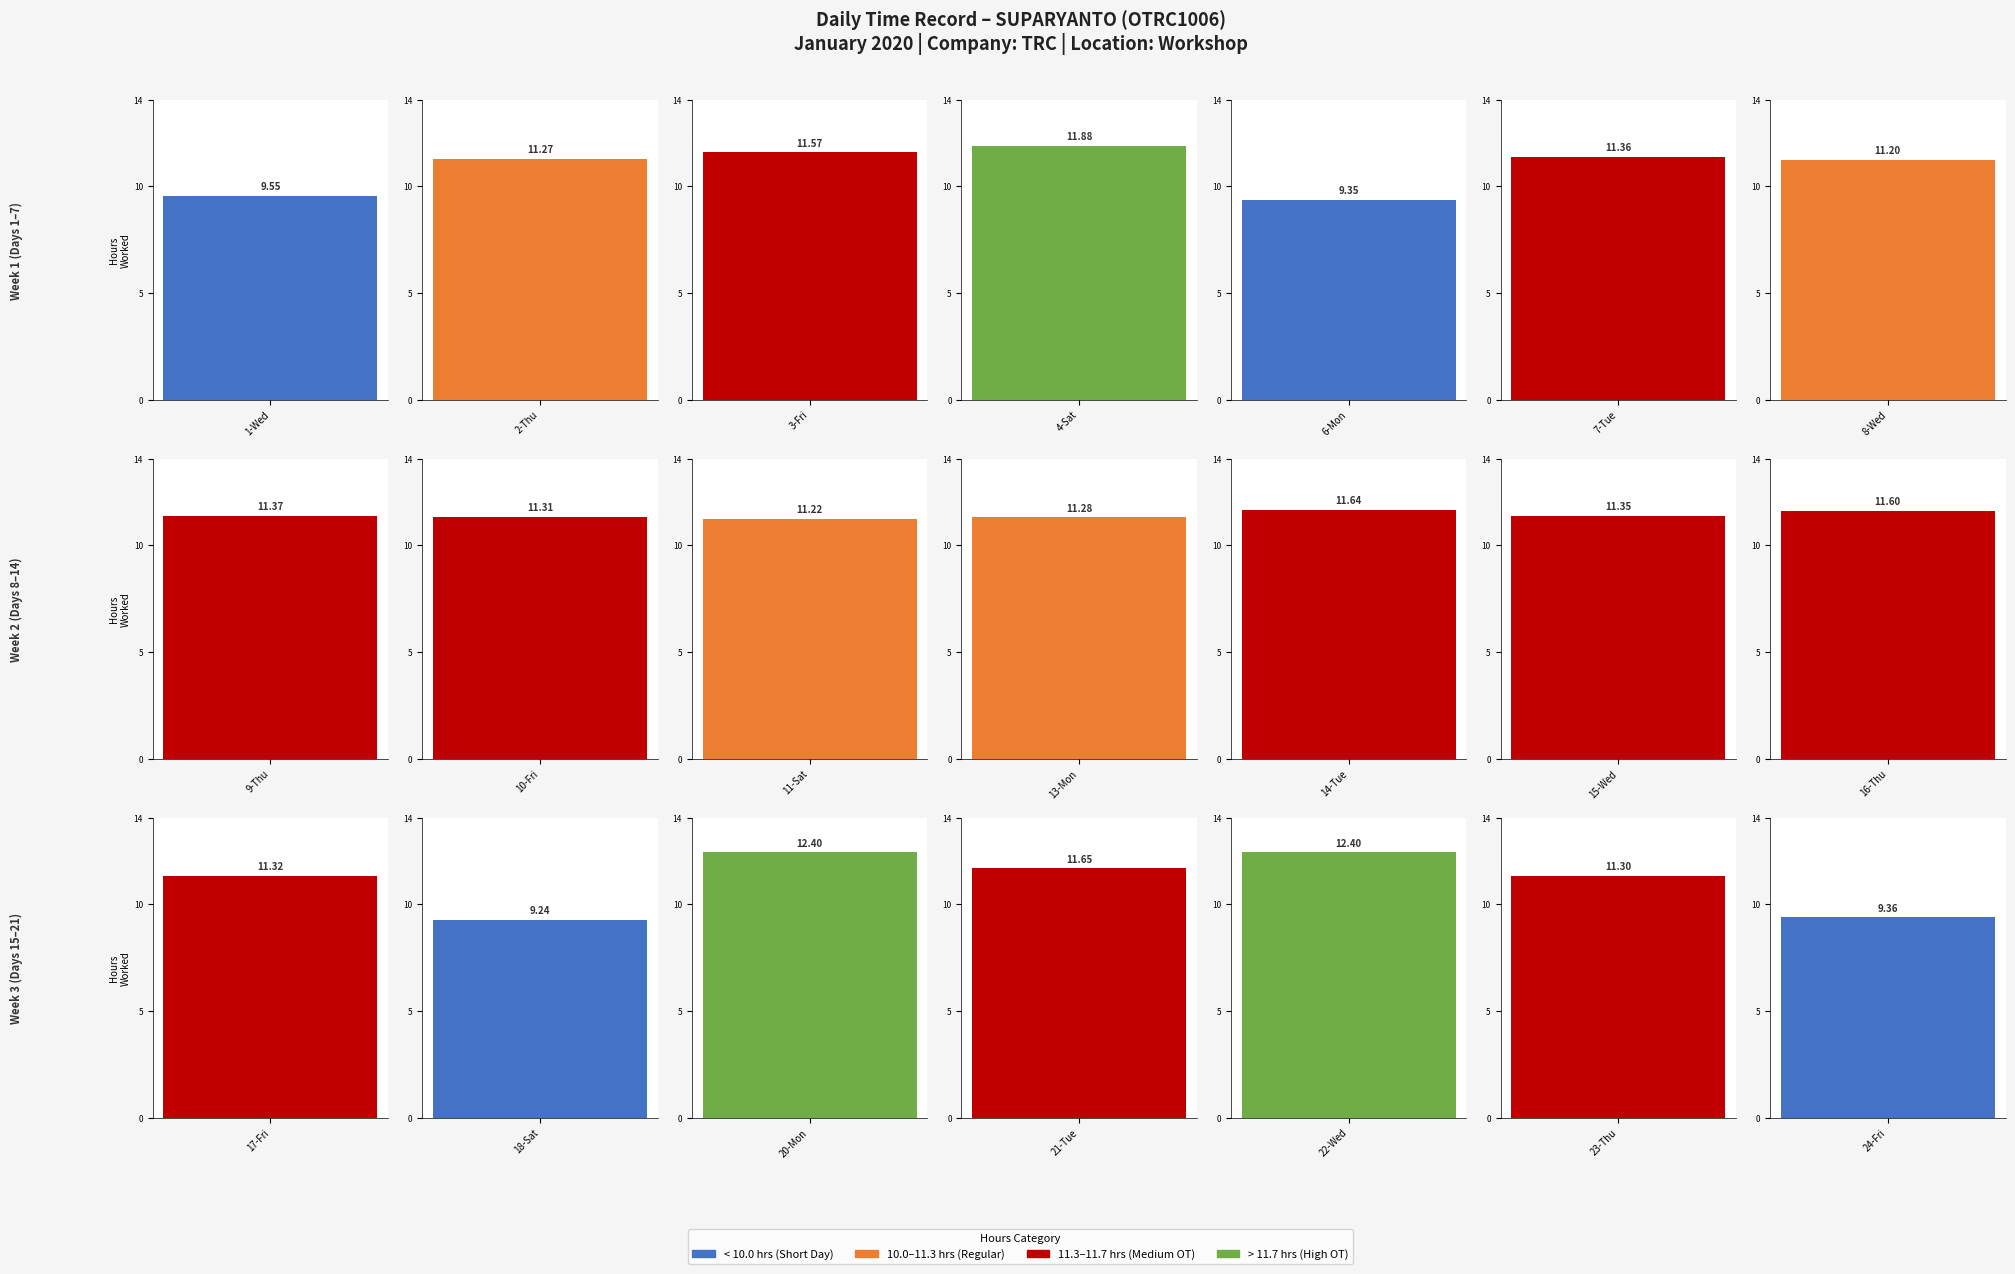

Rank the categories by value from highest to lowest.

20-Mon, 22-Wed, 4-Sat, 21-Tue, 14-Tue, 16-Thu, 3-Fri, 9-Thu, 7-Tue, 15-Wed, 17-Fri, 10-Fri, 23-Thu, 13-Mon, 2-Thu, 11-Sat, 8-Wed, 1-Wed, 24-Fri, 6-Mon, 18-Sat